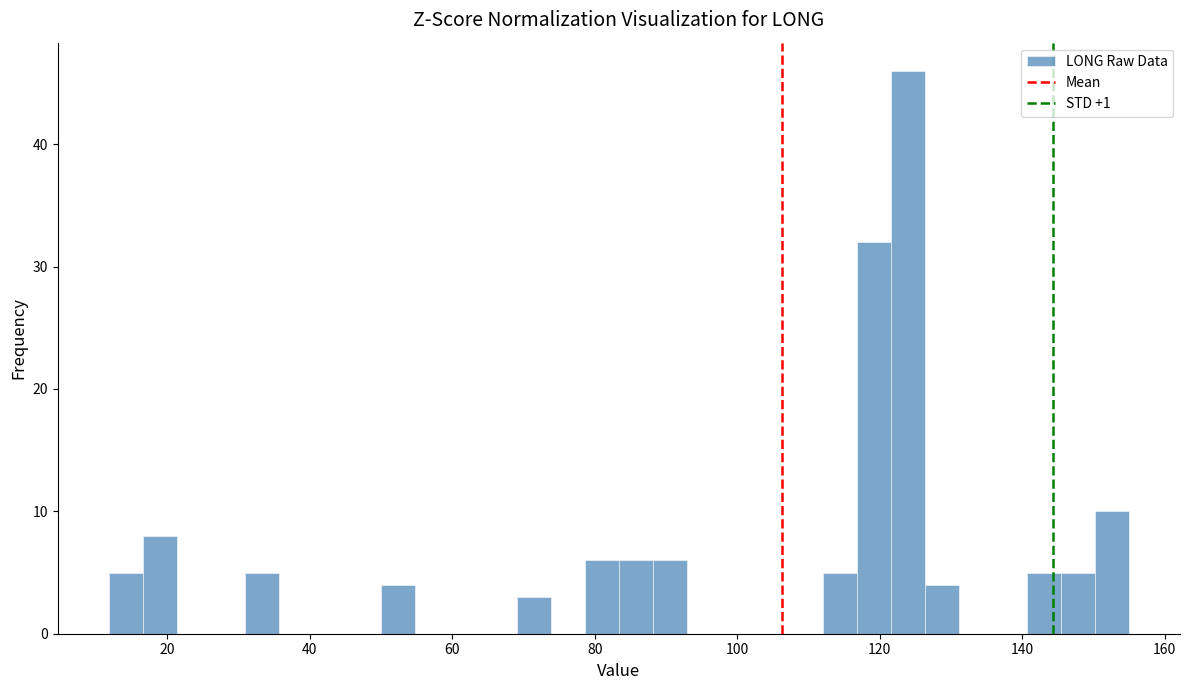

Around what value on the x-axis is the tallest bar? Give the approximate position of its centre, as read against the axis.

124